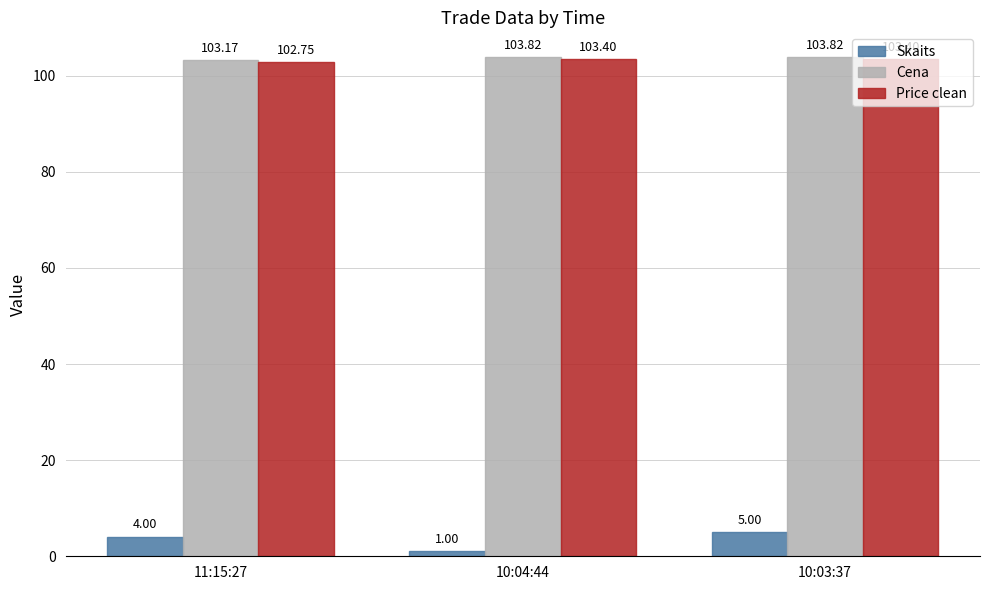

What is the difference between the Skaits values at 11:15:27 and 10:04:44?

3.0